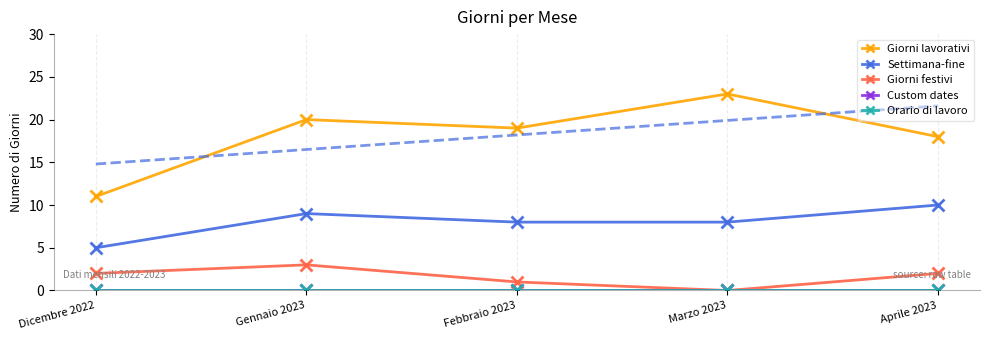

What are all the series names shown in the legend?

Giorni lavorativi, Settimana-fine, Giorni festivi, Custom dates, Orario di lavoro